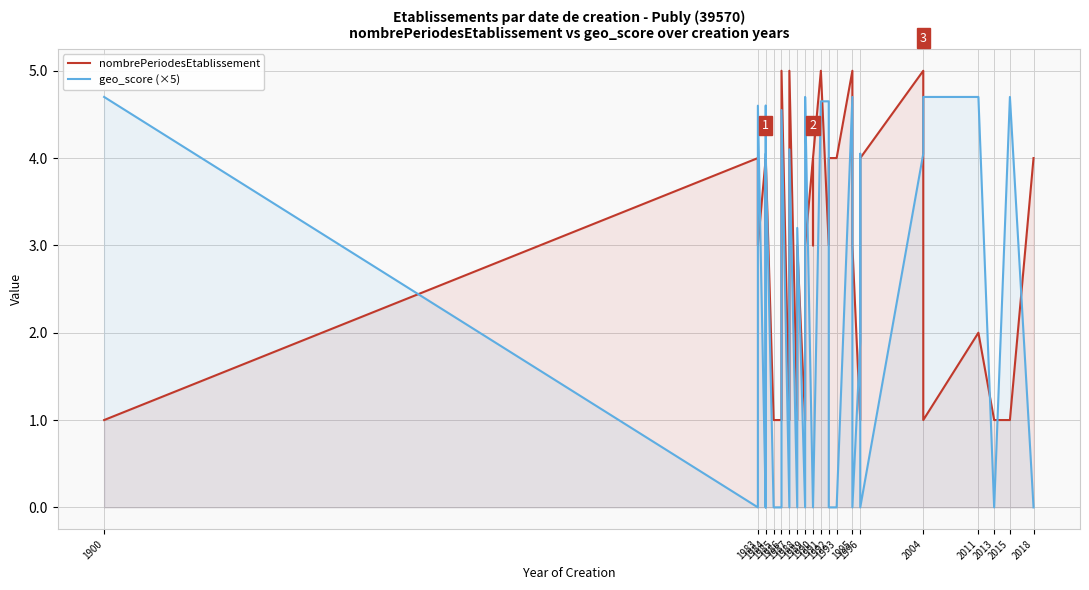

How many series are shown in this chart?

2